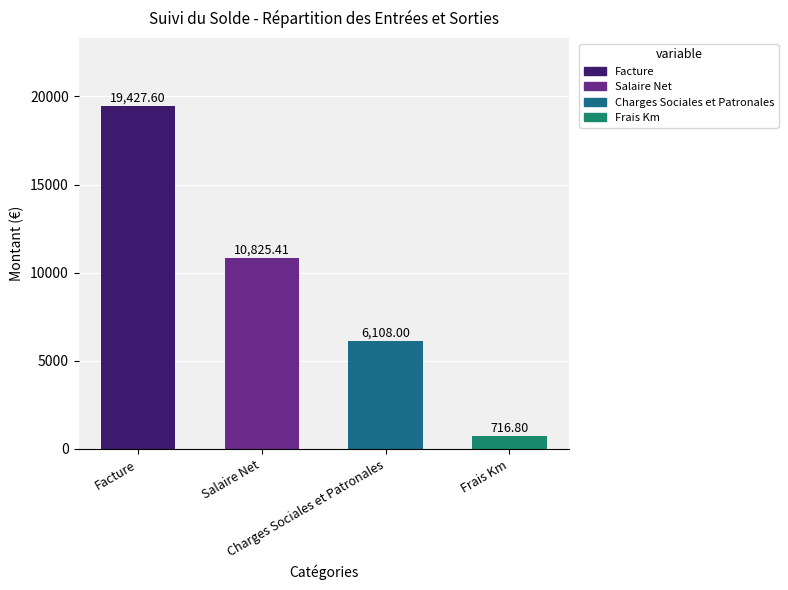

Count the number of categories in the chart.

4